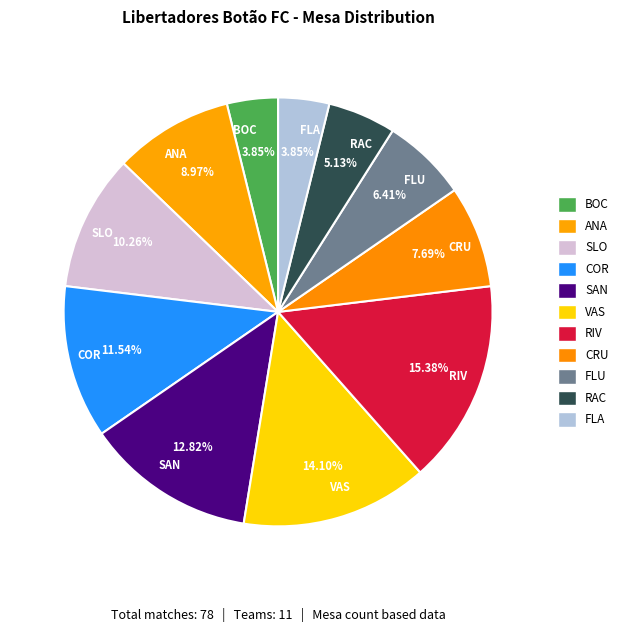

How many segments does this pie chart have?

11